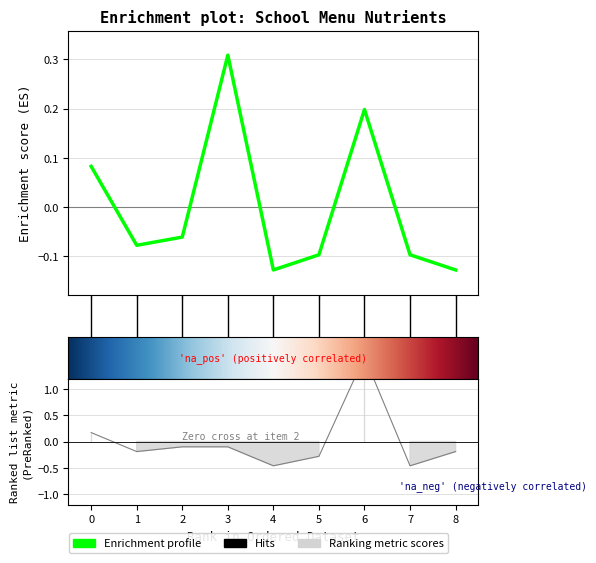

Does the chart display data point markers on the line(s)?

No